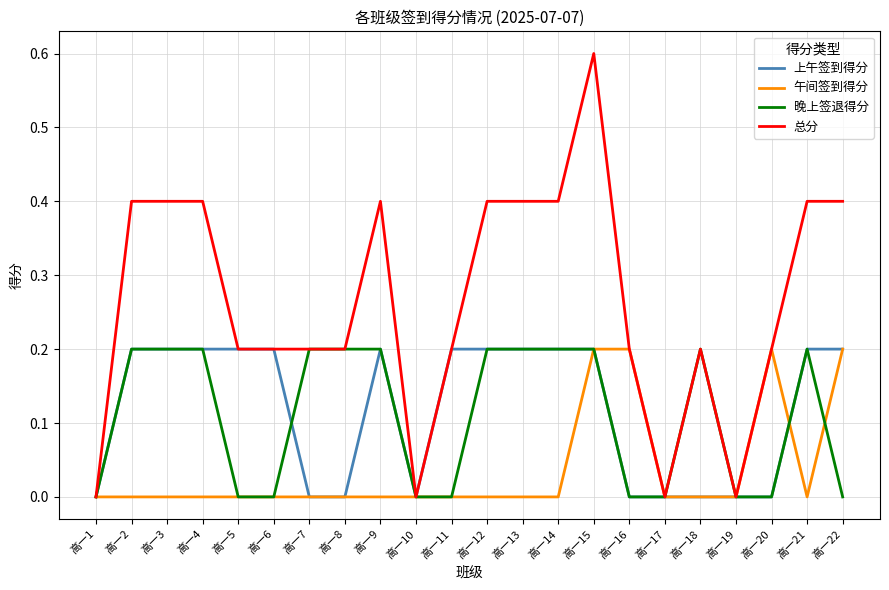

True or false: 总分 has more than 1 points higher than both neighbors.

True